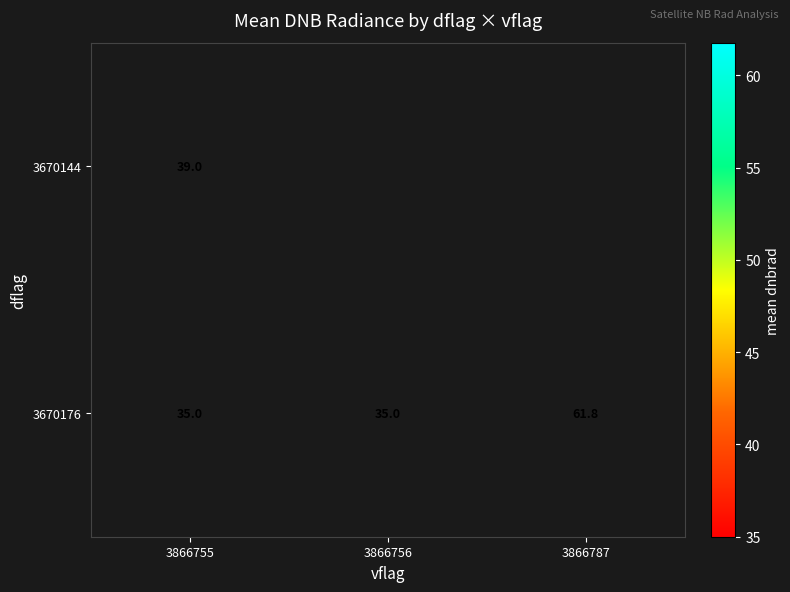

Is the value of 3670144 at 3866755 greater than the value of 3670176 at 3866755?

Yes